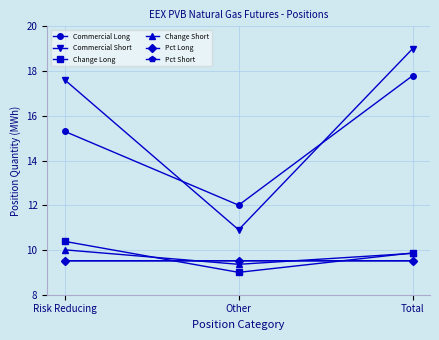

Which series has the largest range (max minus min)?

Commercial Short